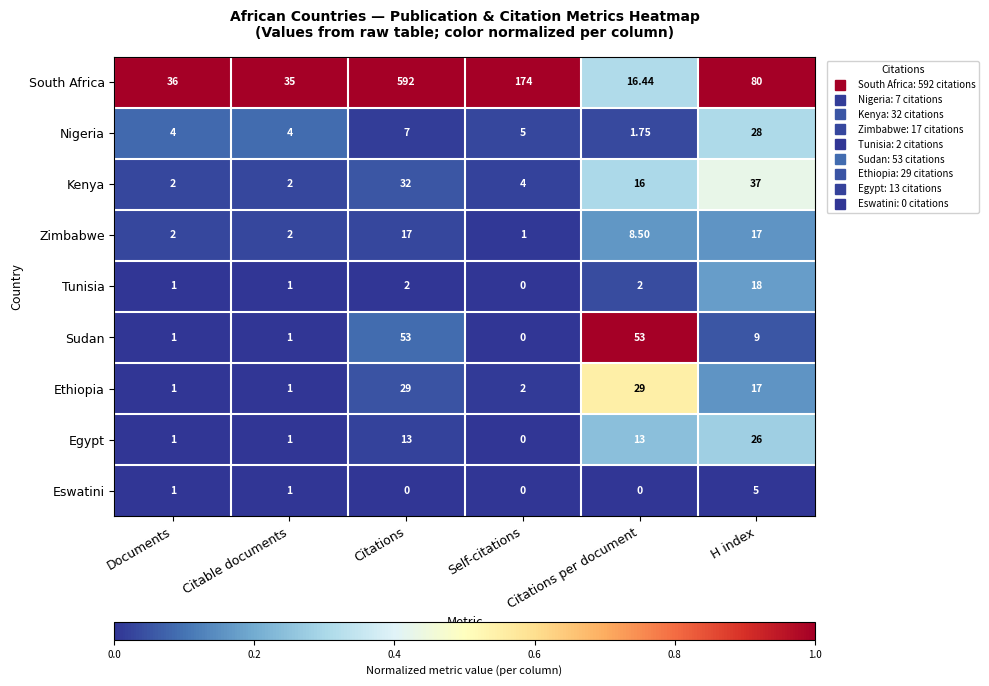

What is the maximum value shown in the chart?

592.0